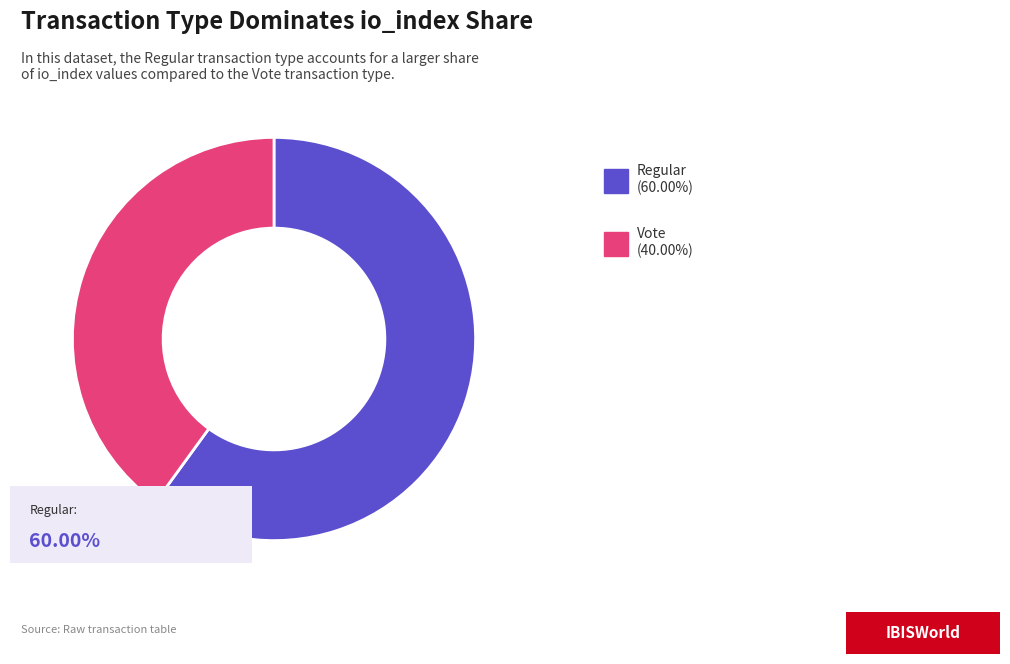

Does any single category account for the majority?

Yes